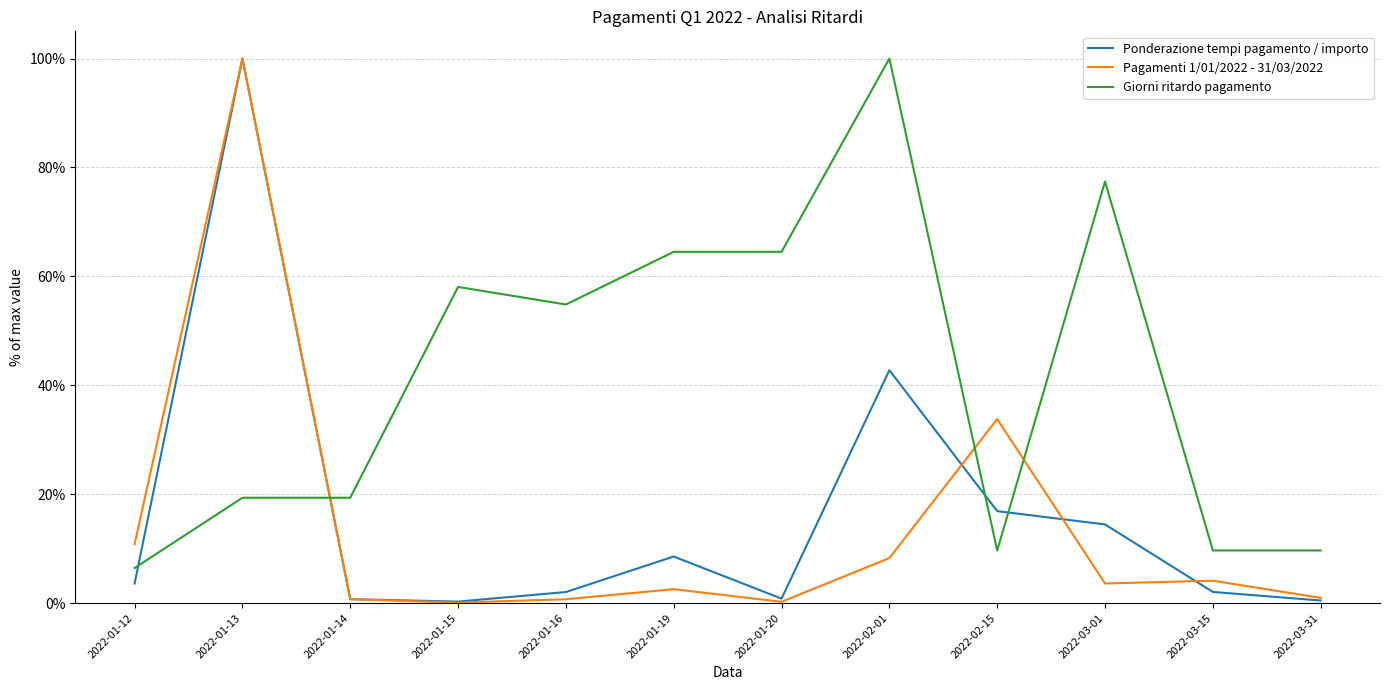

What are all the series names shown in the legend?

Ponderazione tempi pagamento / importo, Pagamenti 1/01/2022 - 31/03/2022, Giorni ritardo pagamento